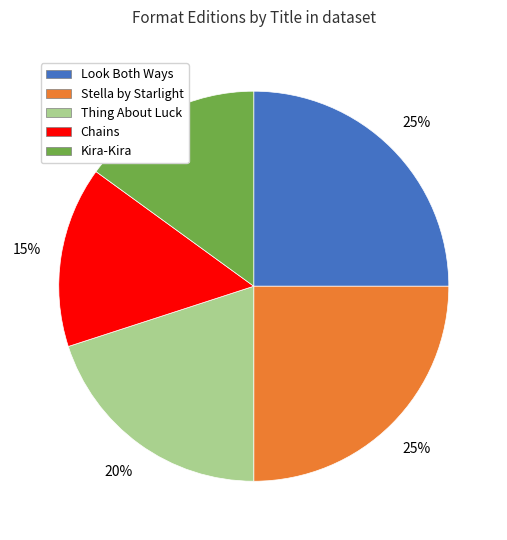

What percentage is the Chains slice, to the nearest percent?

15%